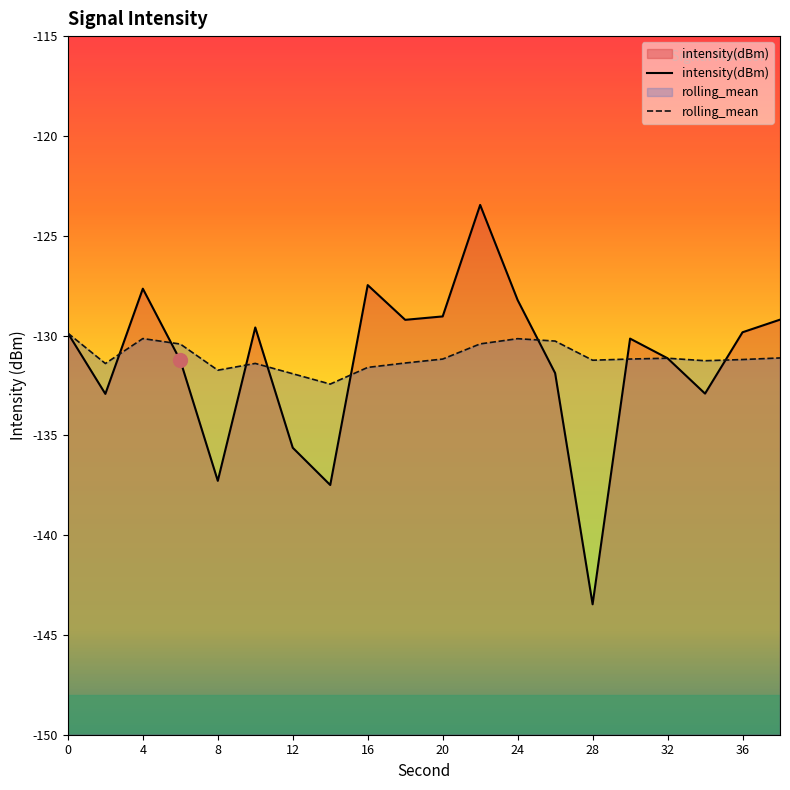

Is it true that rolling_mean equals -131.1 at 32?

True